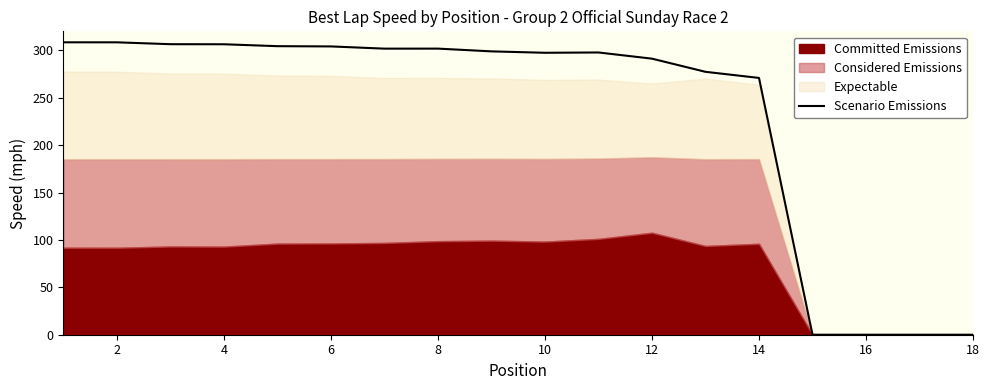

True or false: Scenario Emissions has a value of 297.4 at 10.

True